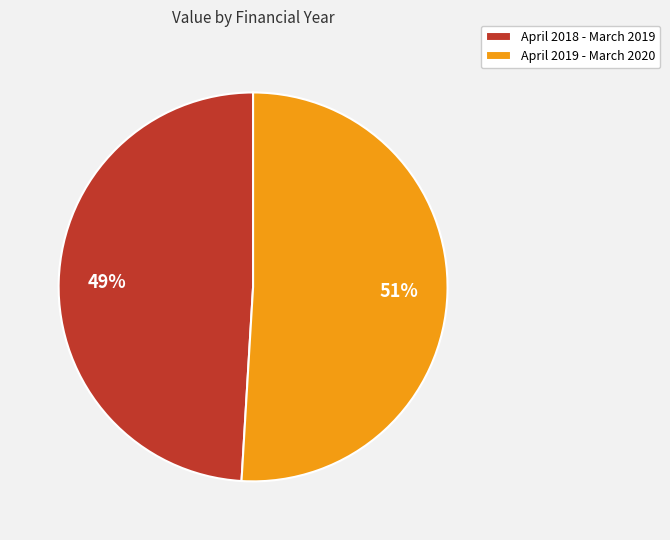

Which category has the smallest portion of the pie?

April 2018 - March 2019